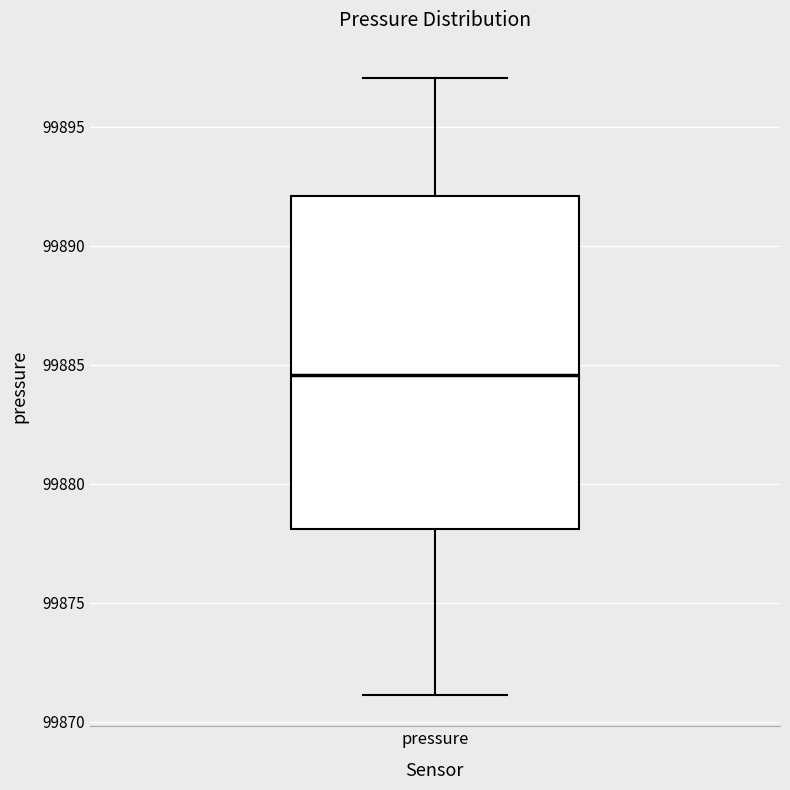

Transcribe this box plot: give where the median line is, the range the box spans, and where the two whiskers end, as read against the y-axis. The values are not printed on the chart, so give them approximately, as read against the axis.

median 99884.5, box 99878.0 to 99892.0, whiskers 99871.0 to 99897.0